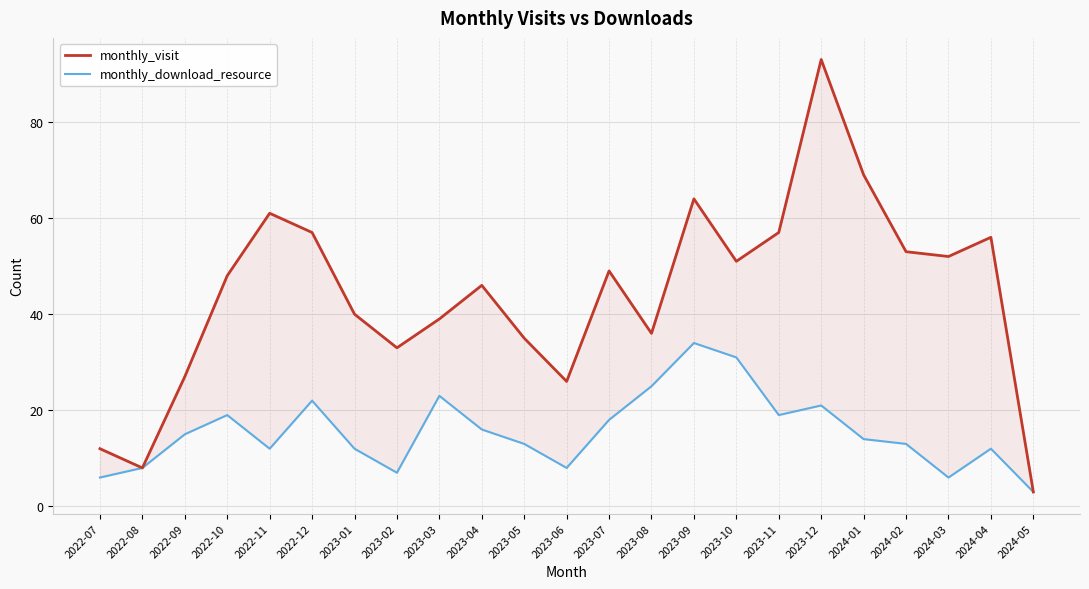

List the series in order of their overall mean, lowest first.

monthly_download_resource, monthly_visit